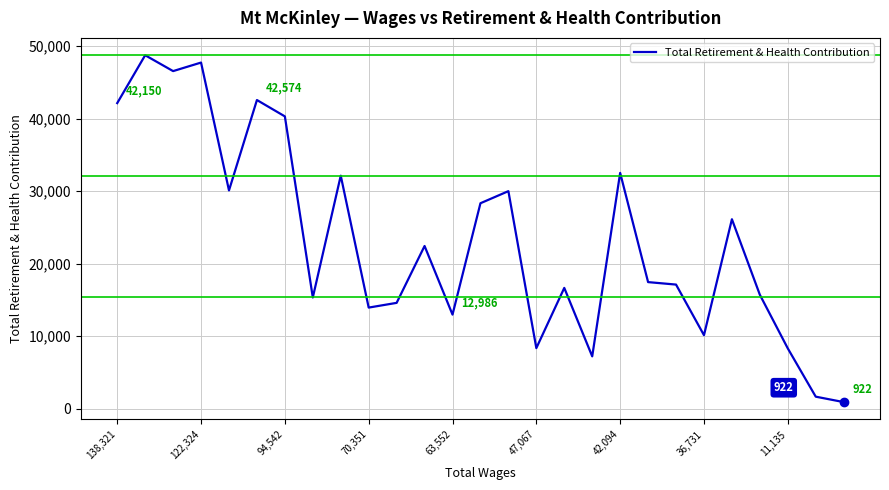

What is the difference between the maximum and minimum values?

47829